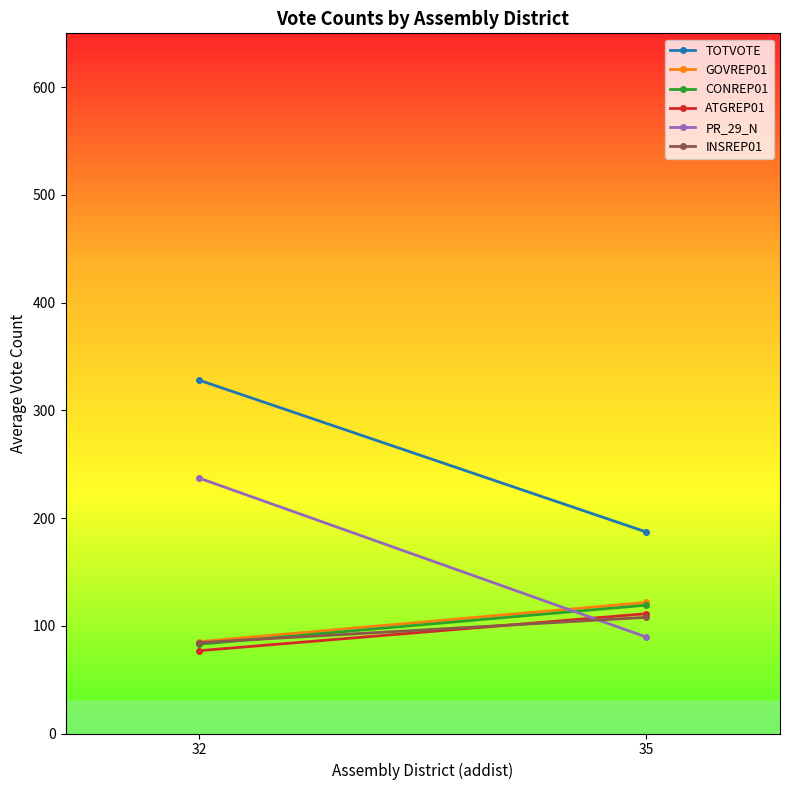

What is the difference between the CONREP01 values at 35 and 32?

36.2